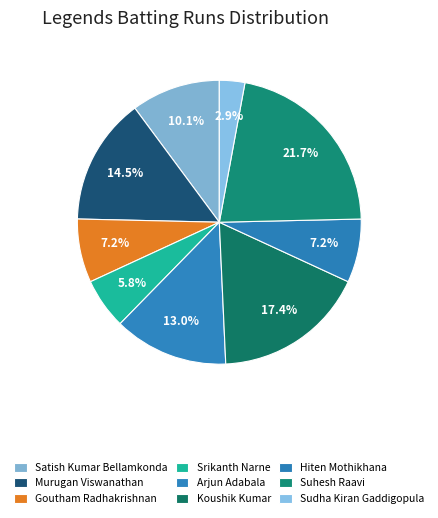

Count the number of slices in the pie.

9